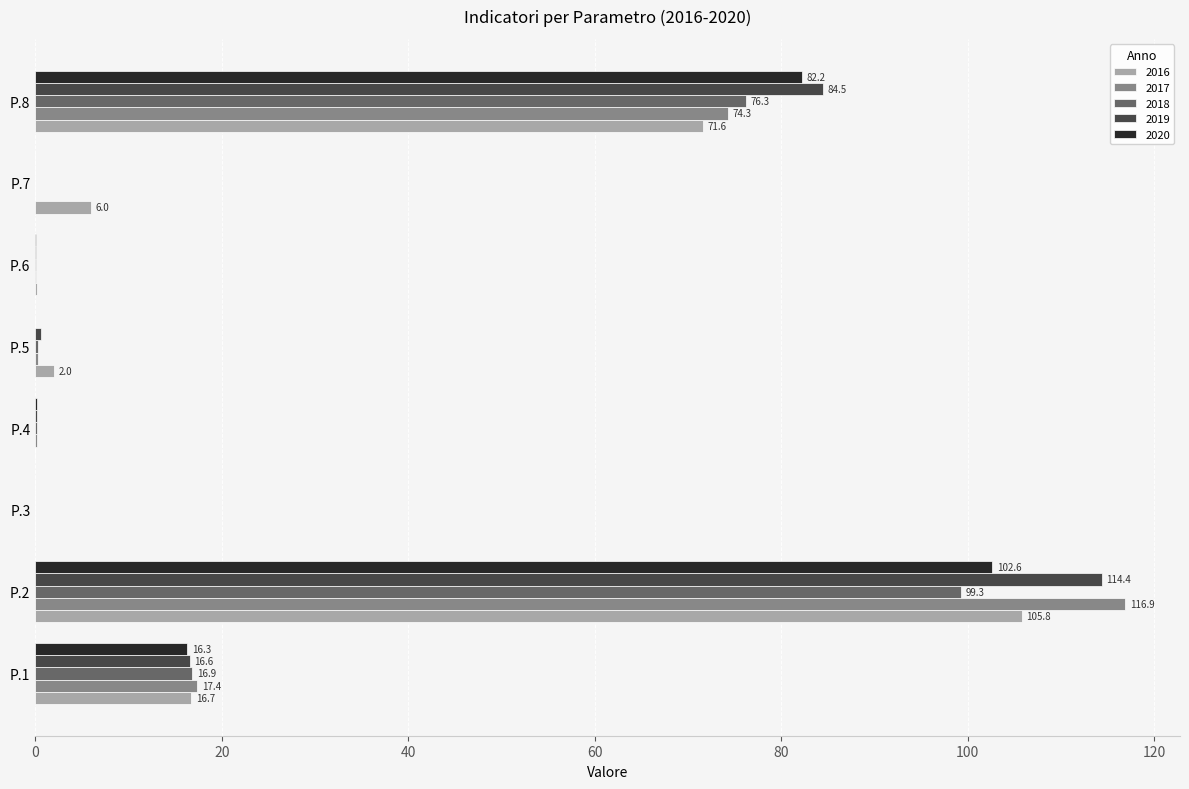

What are all the series names shown in the legend?

2016, 2017, 2018, 2019, 2020